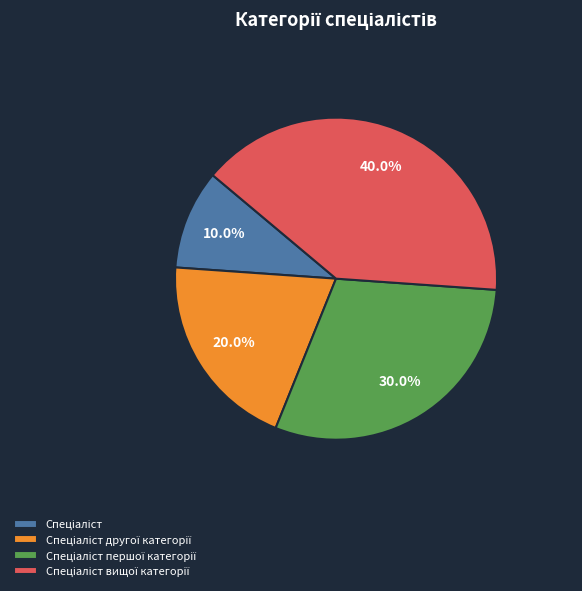

Is there any slice that represents more than half of the pie?

No